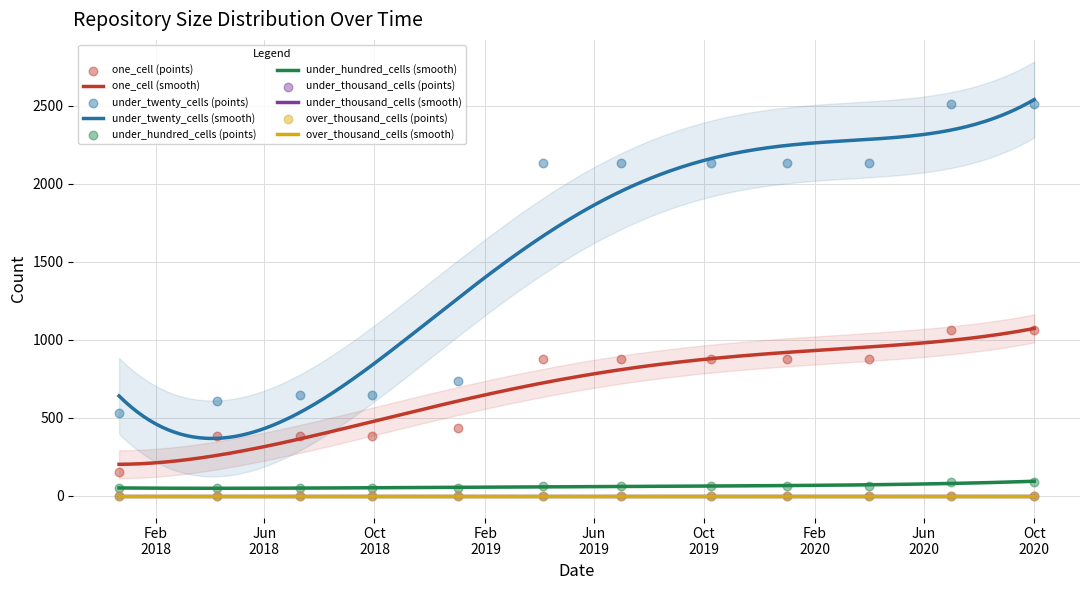

Which series has the largest total across all categories?

under_twenty_cells